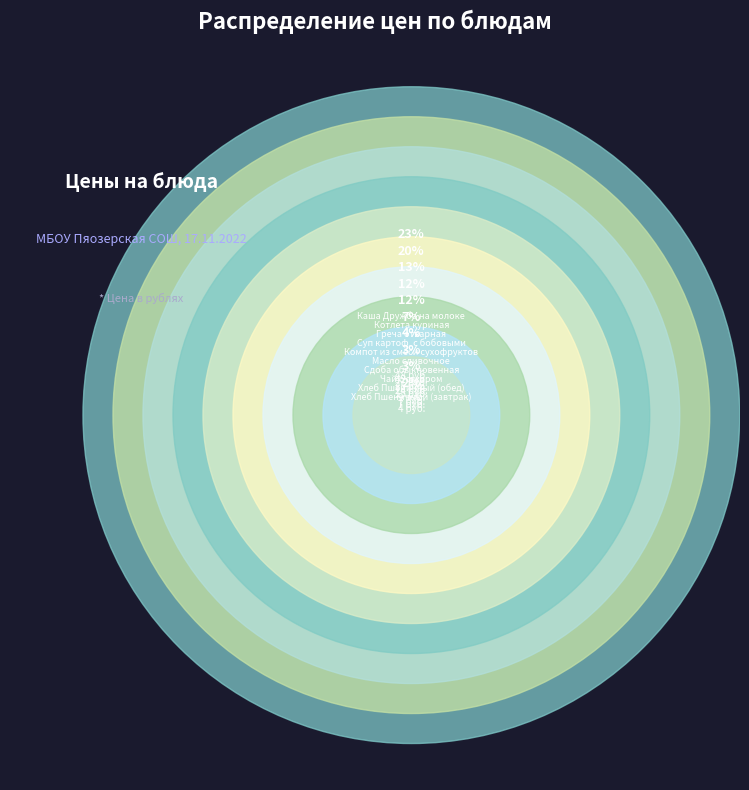

Is it true that Хлеб Пшеничный (обед) is 3% of the pie?

True